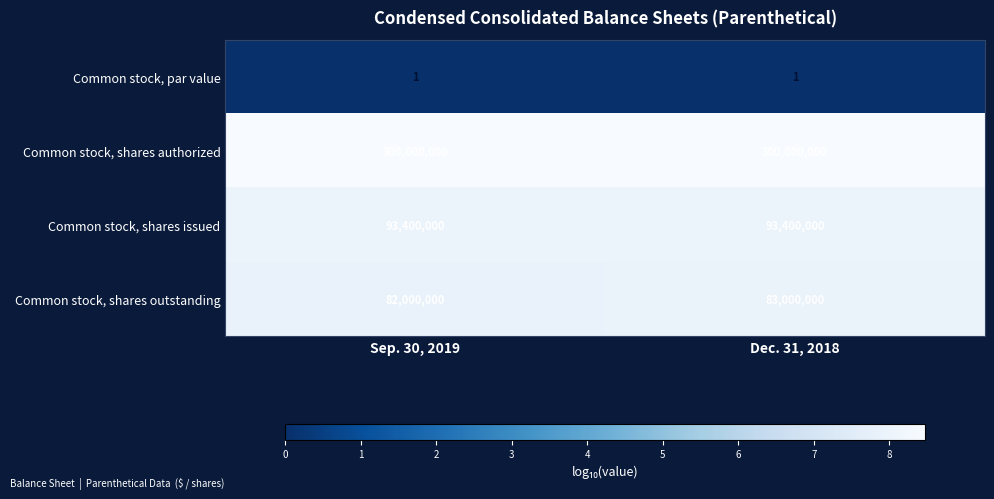

Read the Common stock, shares issued value at Sep. 30, 2019.

93400000